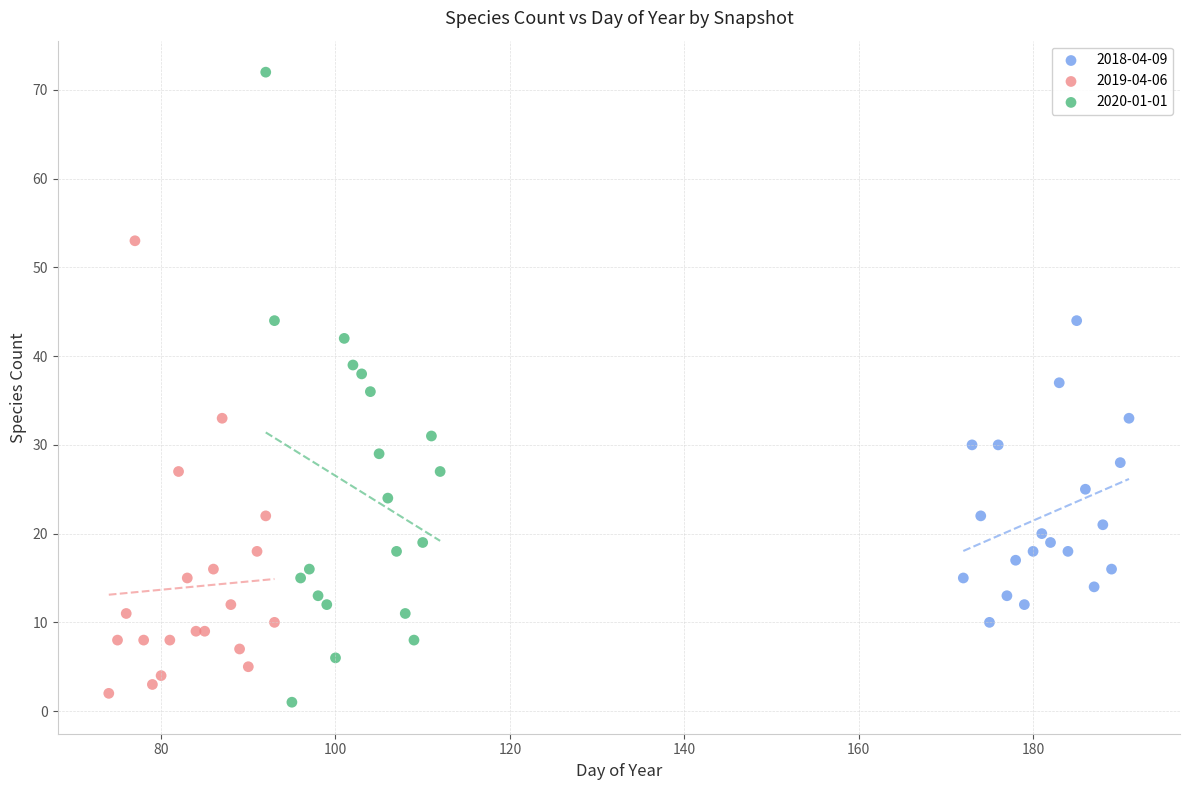

Which series contains the highest Y value?

2020-01-01